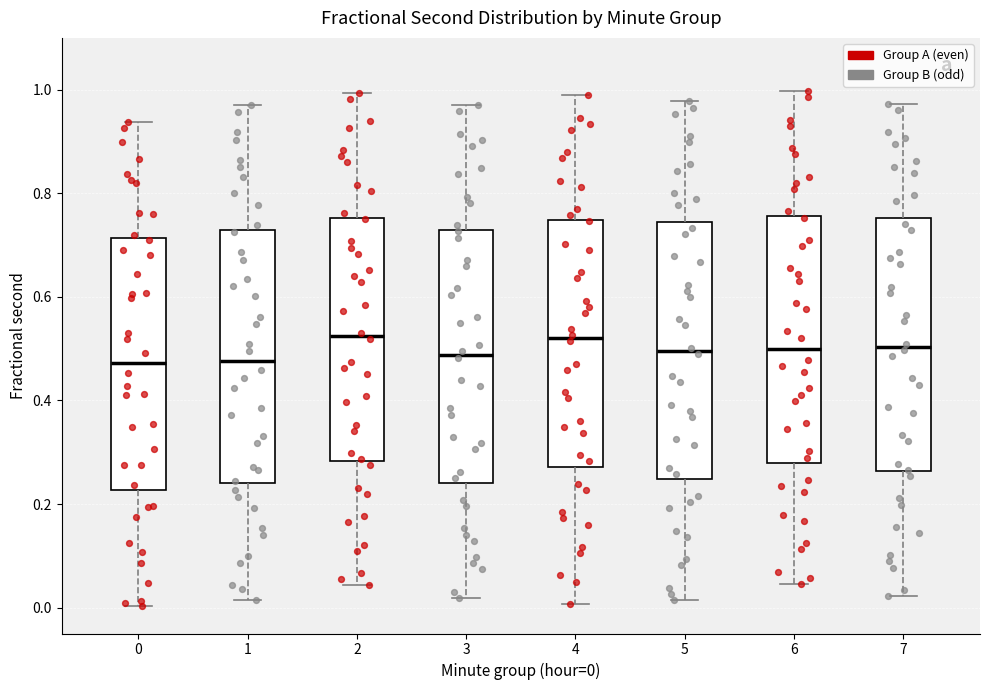

Reading left to right, read every box against the y-axis: the position of its median line, the range the box covers, and the ends of its whiskers. The values are not printed on the chart, so give them approximately, as read against the axis.

0: median 0.48, box 0.22 to 0.72, whiskers 0.00 to 0.94
1: median 0.48, box 0.24 to 0.72, whiskers 0.02 to 0.98
2: median 0.52, box 0.28 to 0.76, whiskers 0.04 to 1.00
3: median 0.48, box 0.24 to 0.72, whiskers 0.02 to 0.96
4: median 0.52, box 0.28 to 0.74, whiskers 0.00 to 0.98
5: median 0.50, box 0.24 to 0.74, whiskers 0.02 to 0.98
6: median 0.50, box 0.28 to 0.76, whiskers 0.04 to 1.00
7: median 0.50, box 0.26 to 0.76, whiskers 0.02 to 0.98